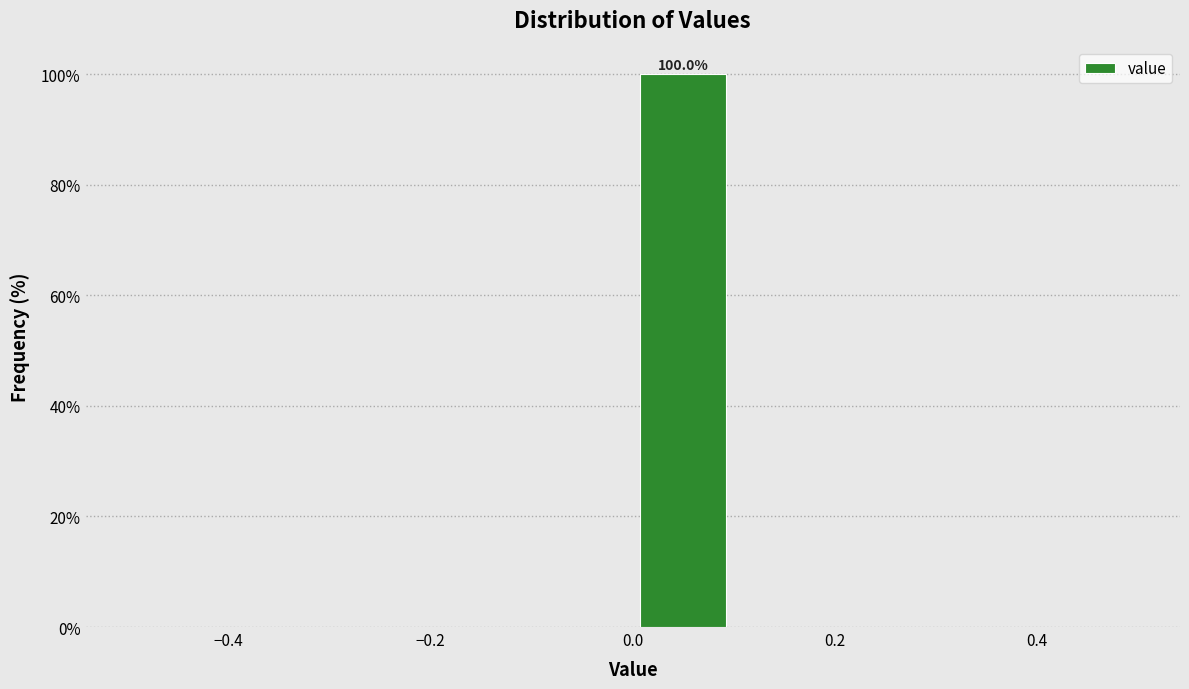

Over which range of the x-axis is the bar tallest?

0.0 to 0.1